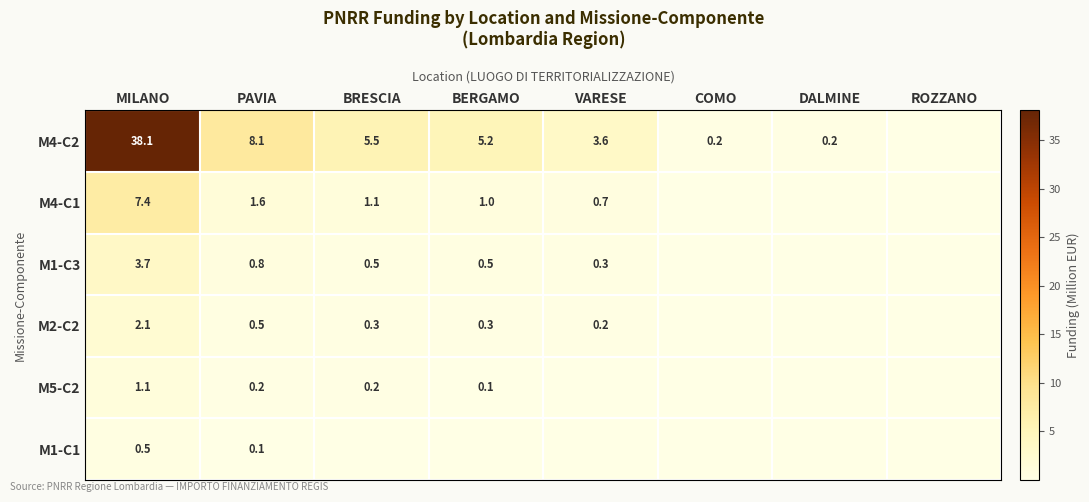

The value of M4-C1 at DALMINE is 0.0. True or false?

True